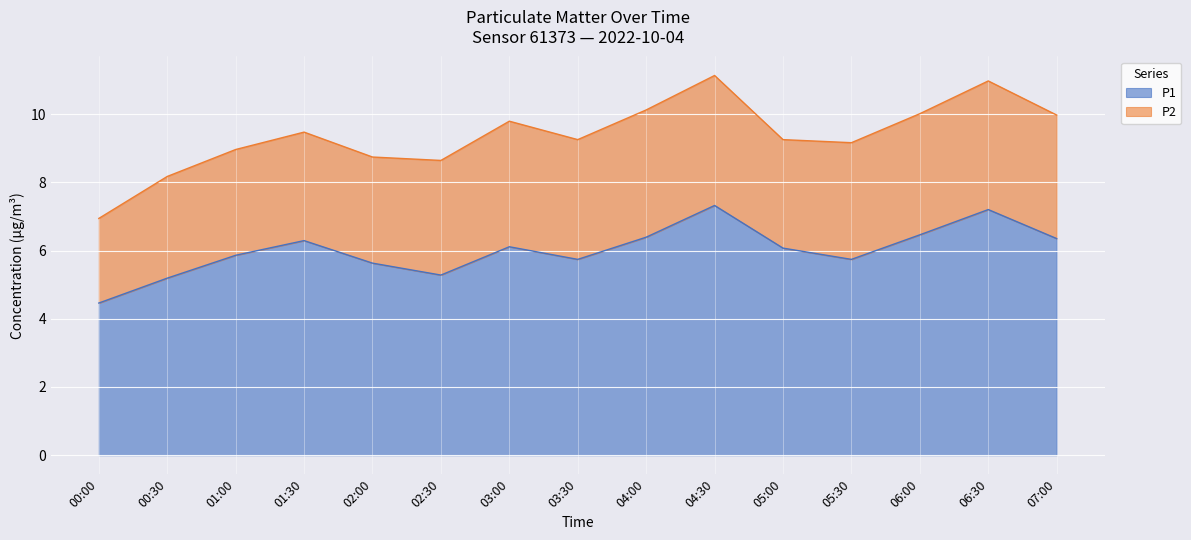

How many points are lower than both their immediate neighbors (excluding endpoints)?

3